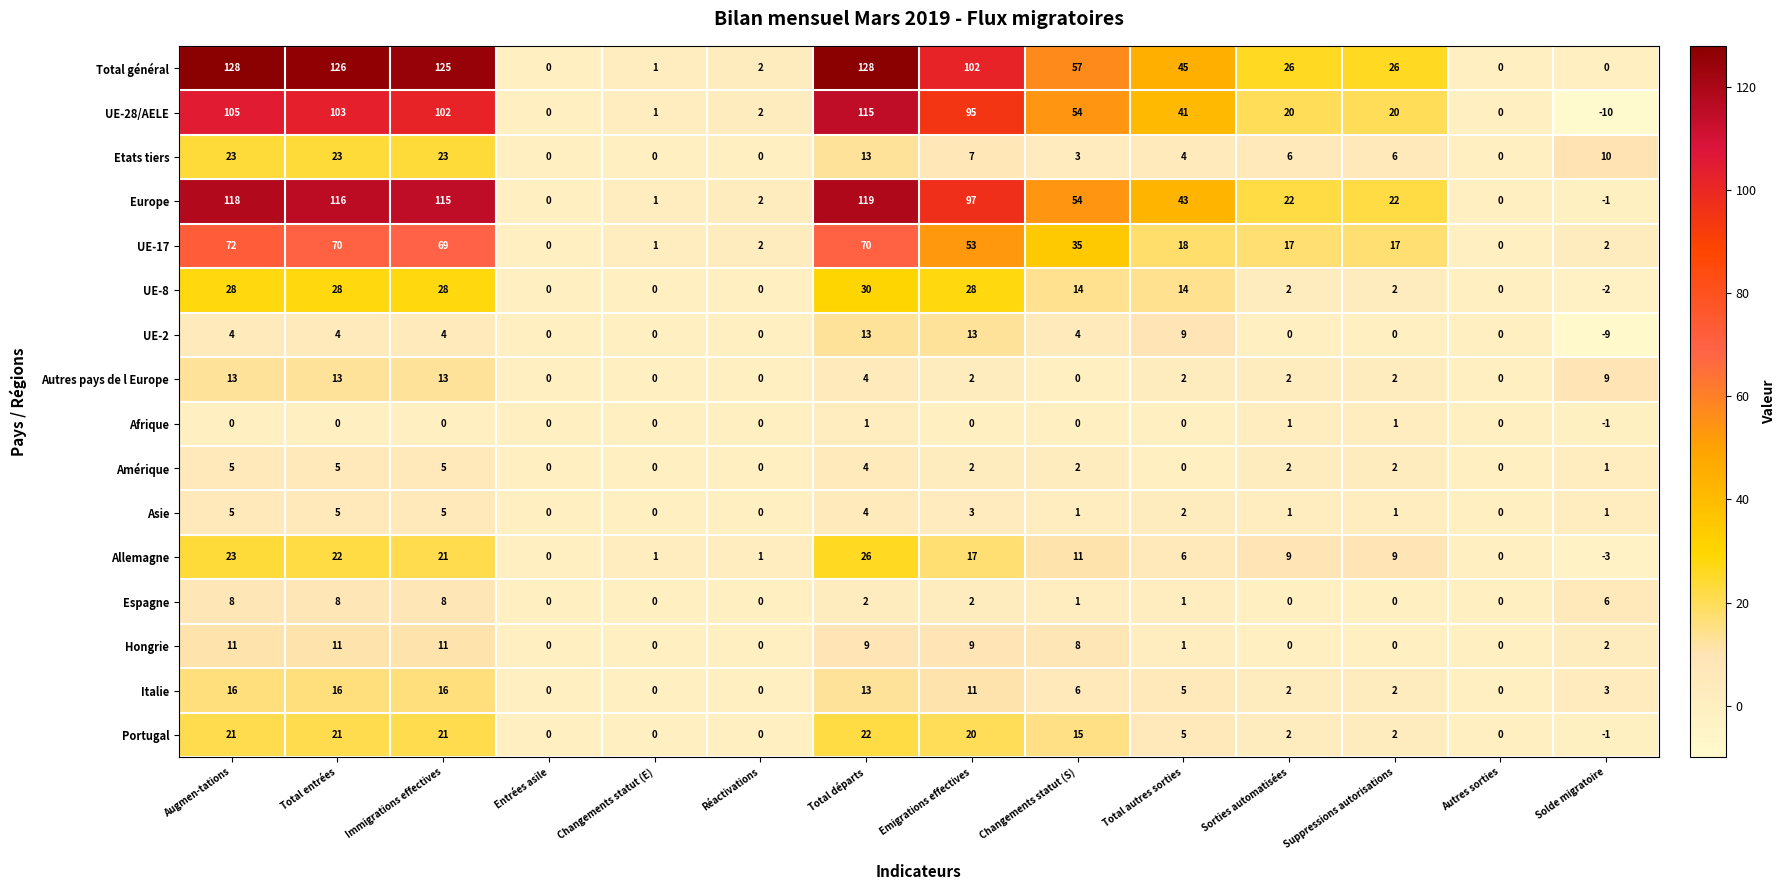

The value of Total général at Emigrations effectives is 102. True or false?

True